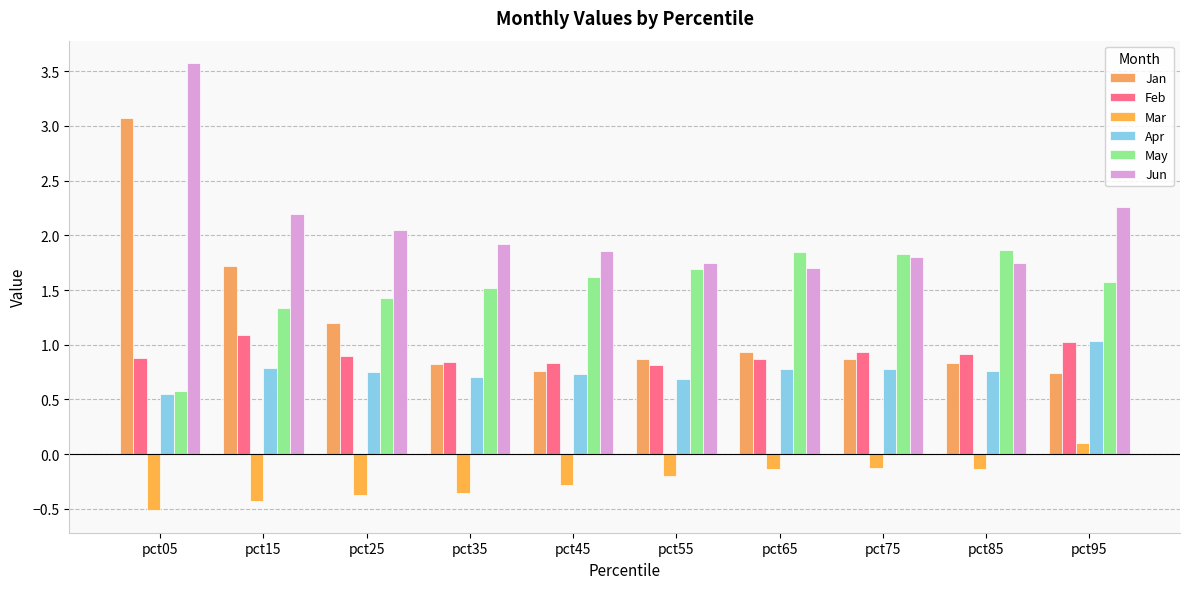

What is the sum of the Jun values at pct35 and pct95?

4.2